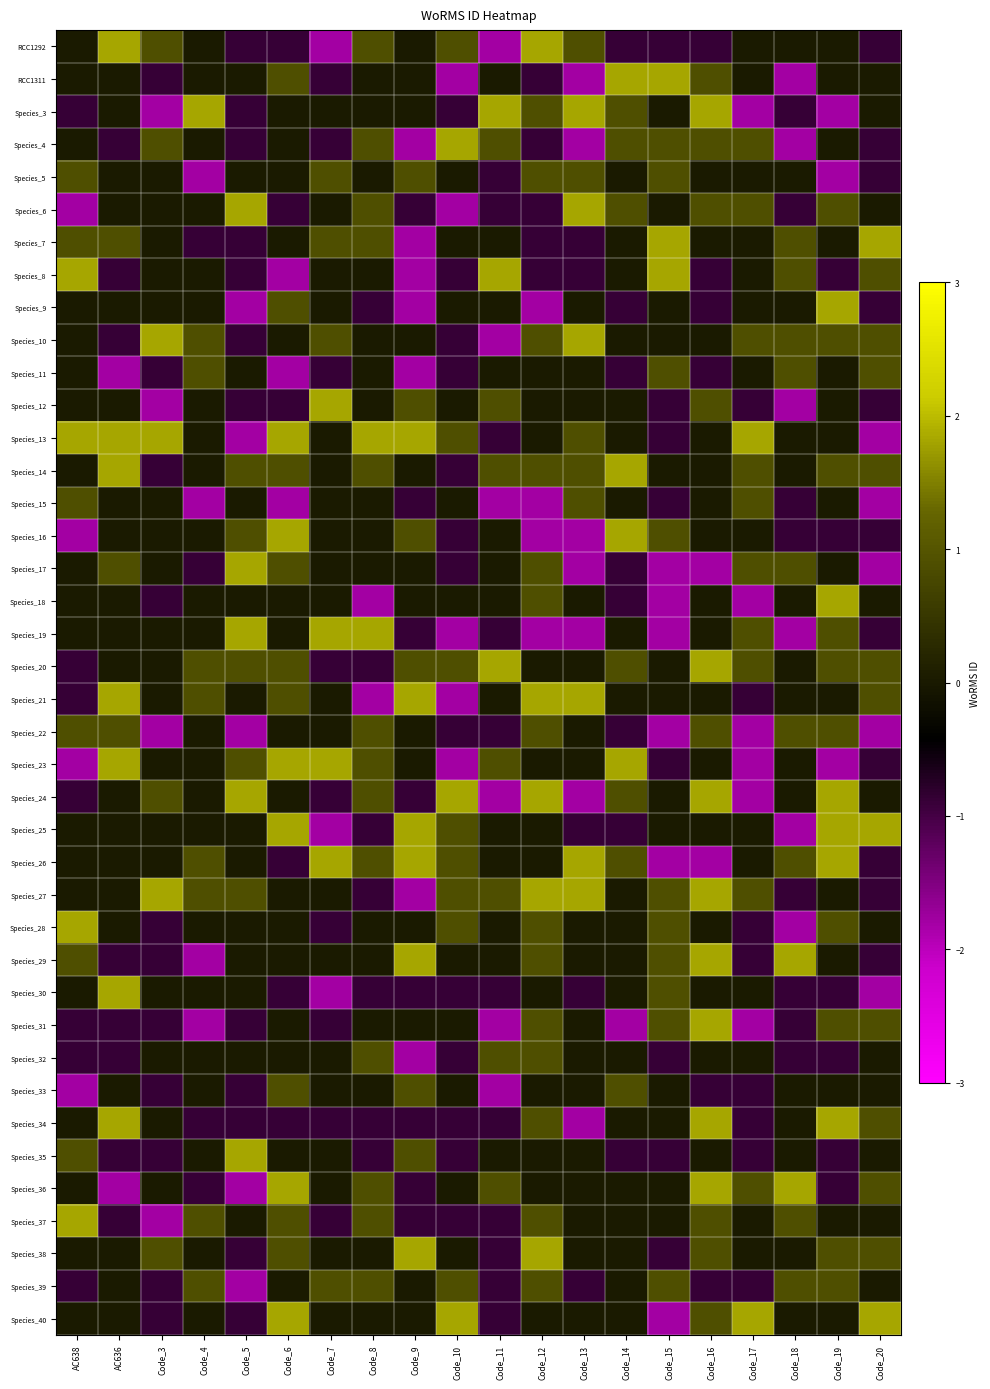

How many categories are shown in the chart?

20